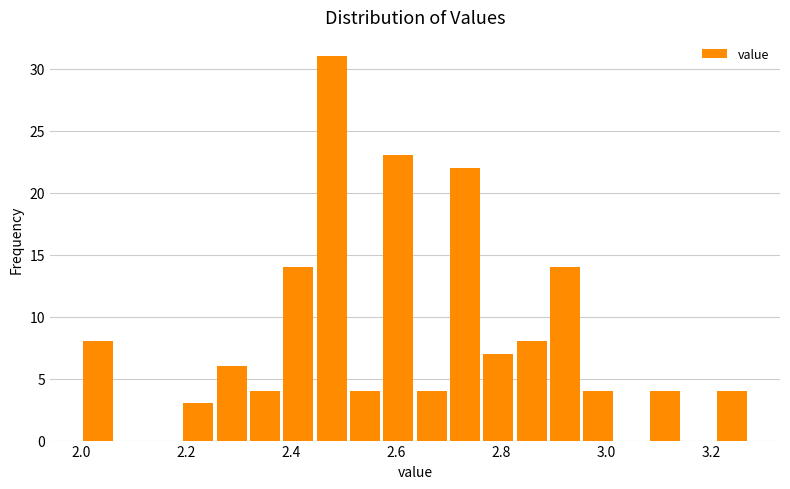

Read against the x-axis, roughly where is the centre of the tallest bar?

2.48